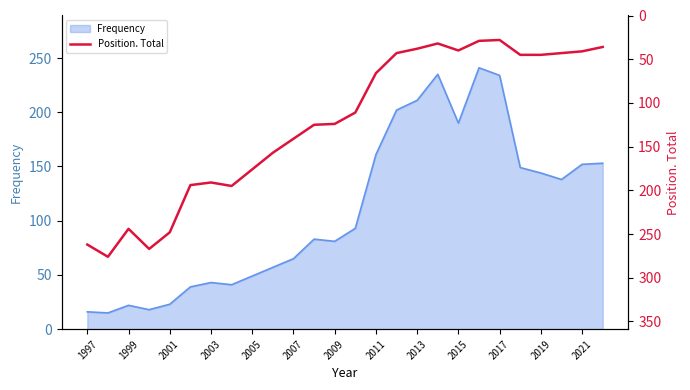

What is the highest value of the Frequency series?

241